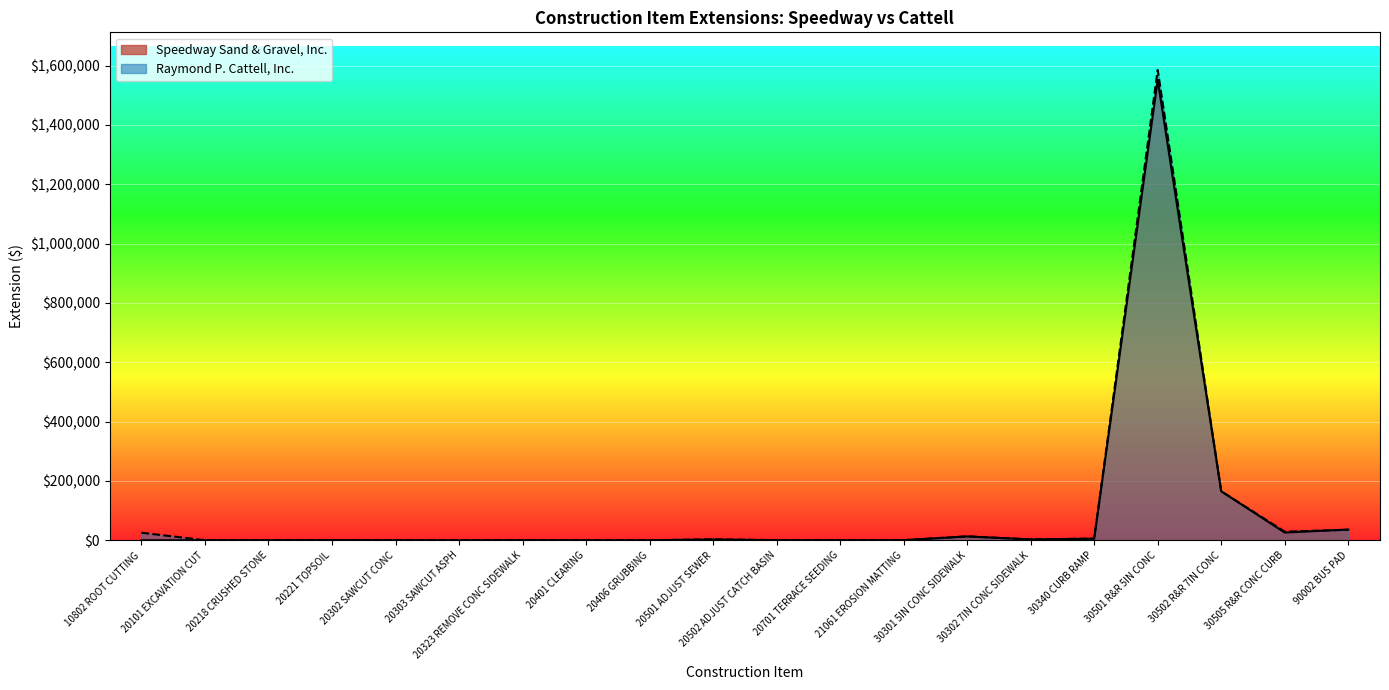

Where is cattell_extension nearest to the value 792795?

30502 R&R 7IN CONC